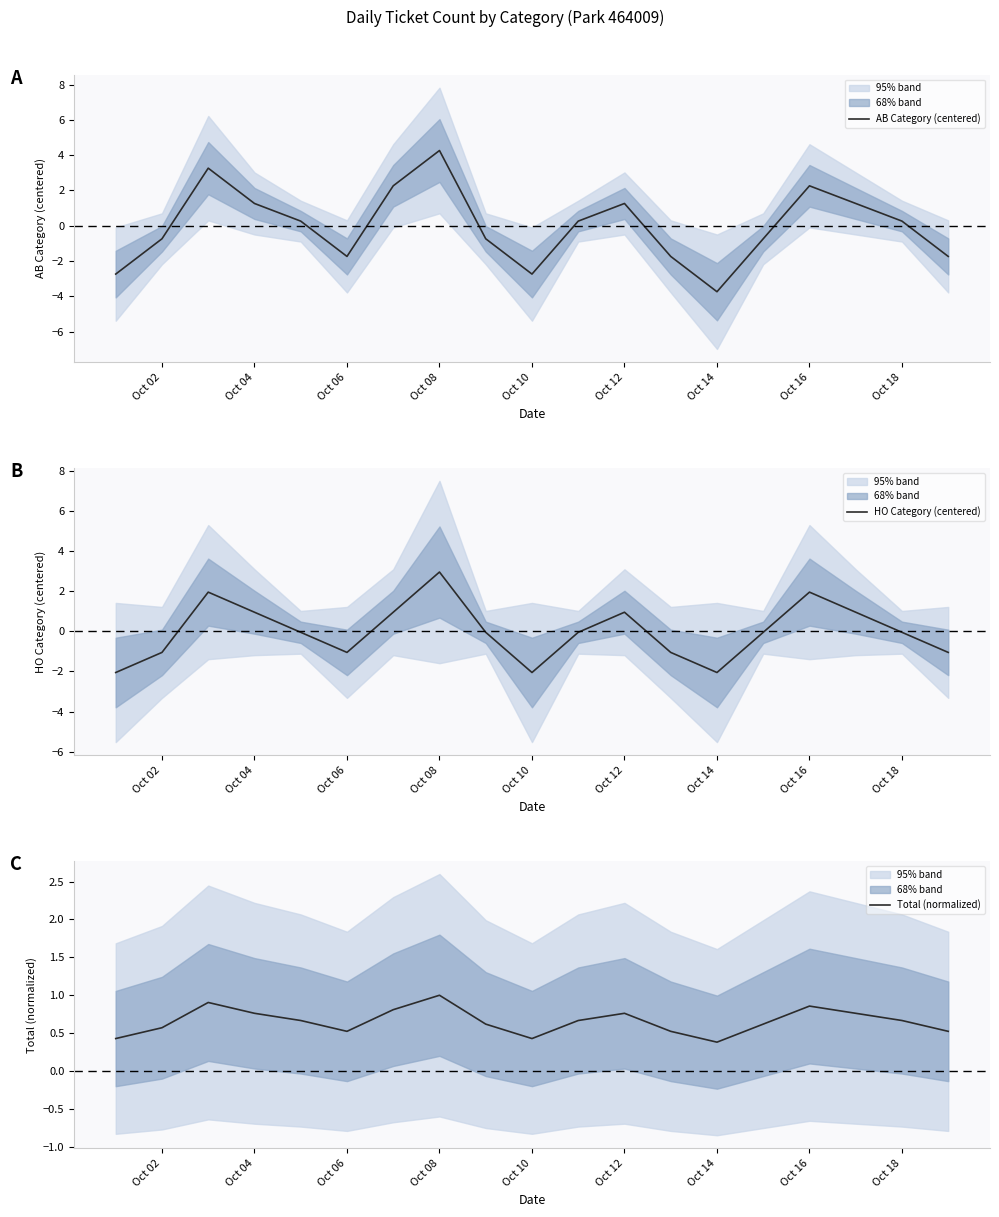

What is the minimum value for Total (normalized)?

0.4